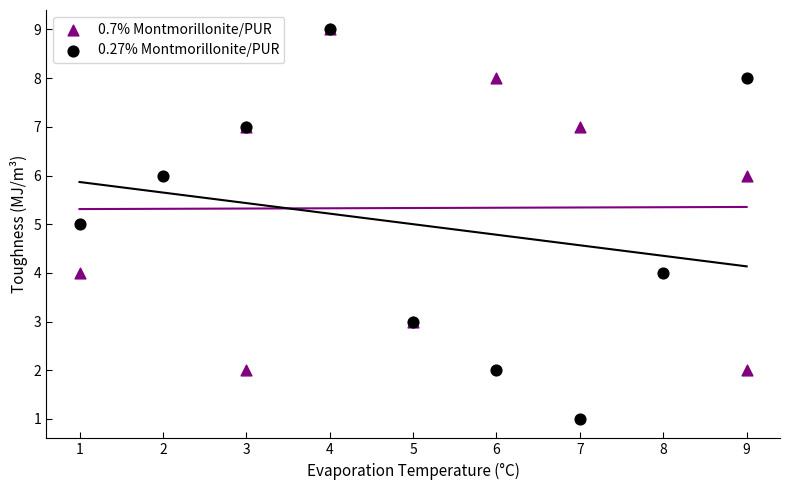

Which series has the largest Y range (max minus min)?

0.27% Montmorillonite/PUR